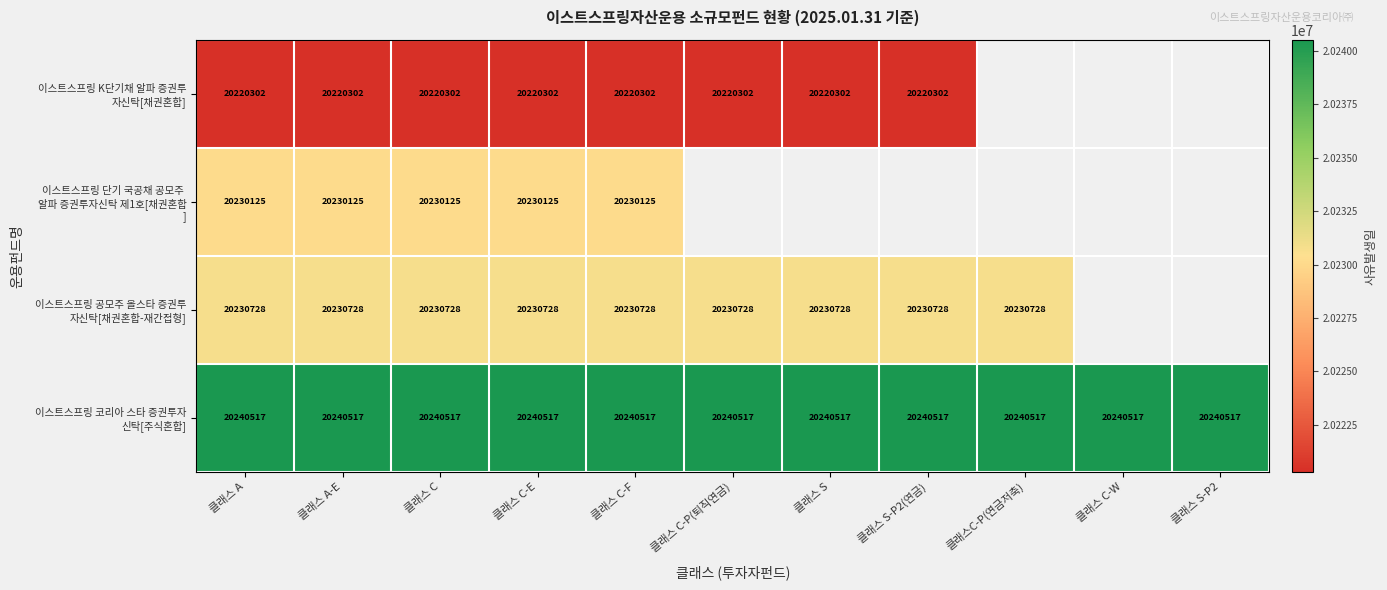

What is the spread (max minus min) of values at 클래스 C-E?

20215